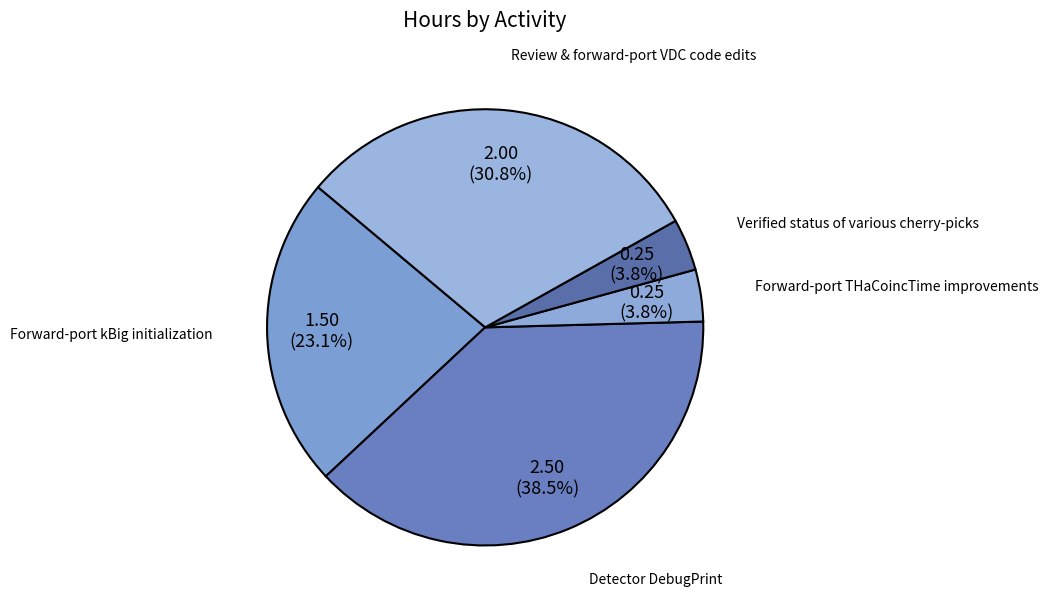

How many slices are in this pie chart?

5